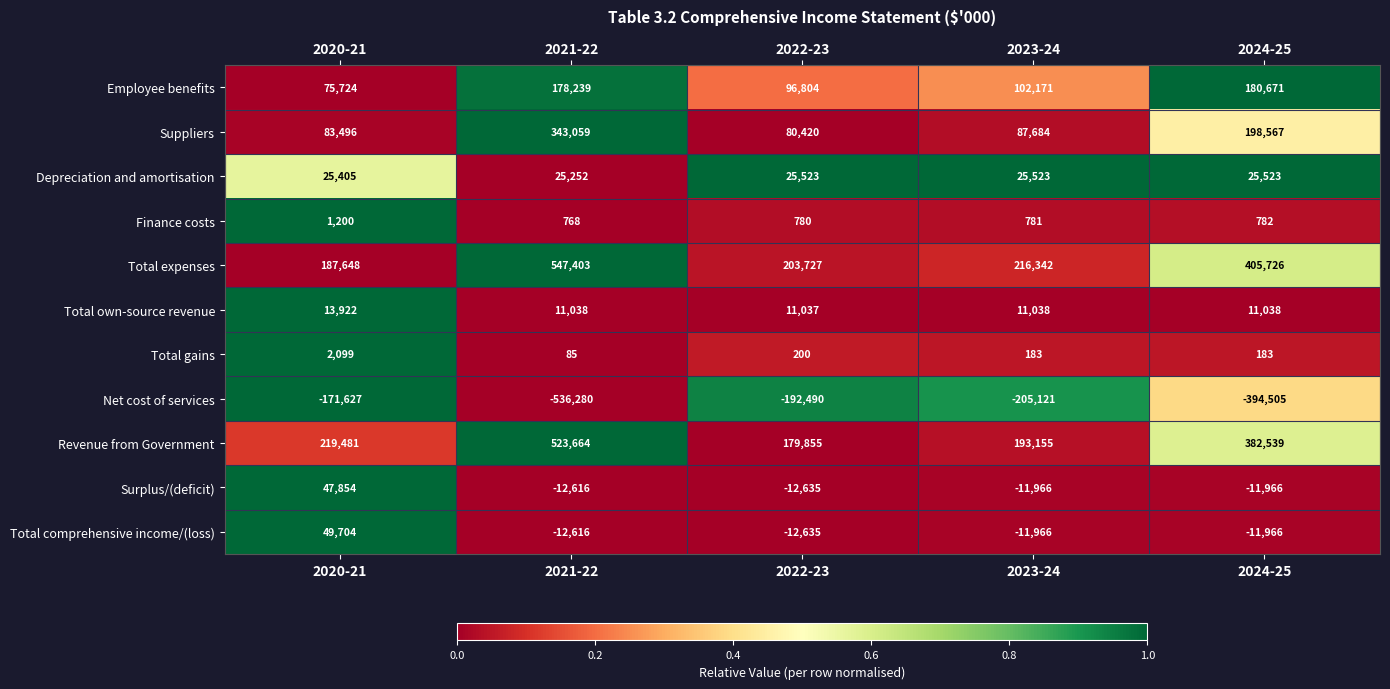

What is the sum of all Total own-source revenue values?

58073